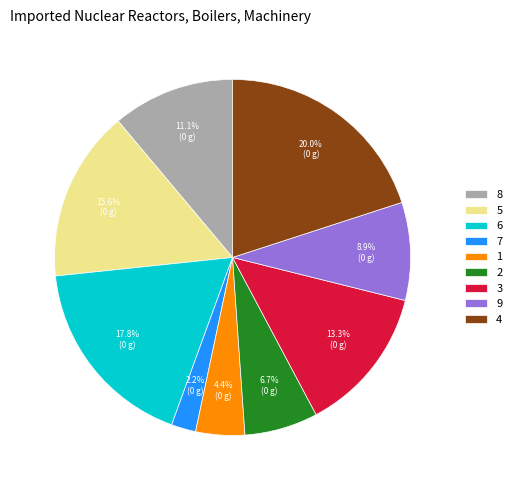

What percentage is the 8 slice, to the nearest percent?

11%